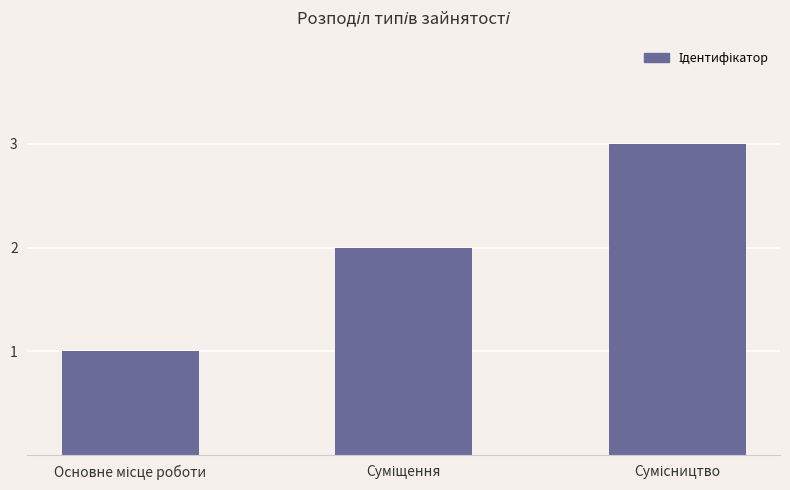

How many data points does each series have?

3